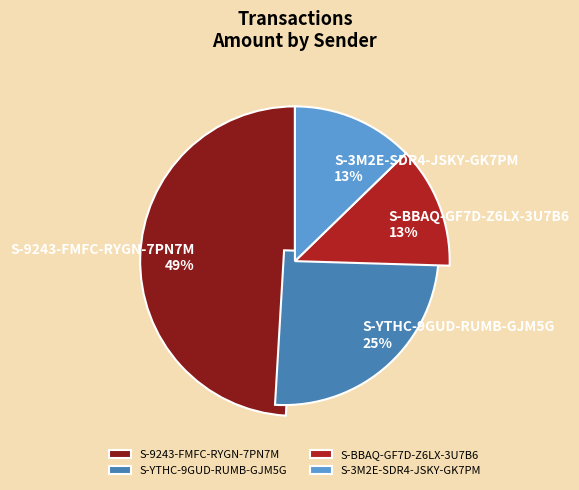

Count the number of slices in the pie.

4